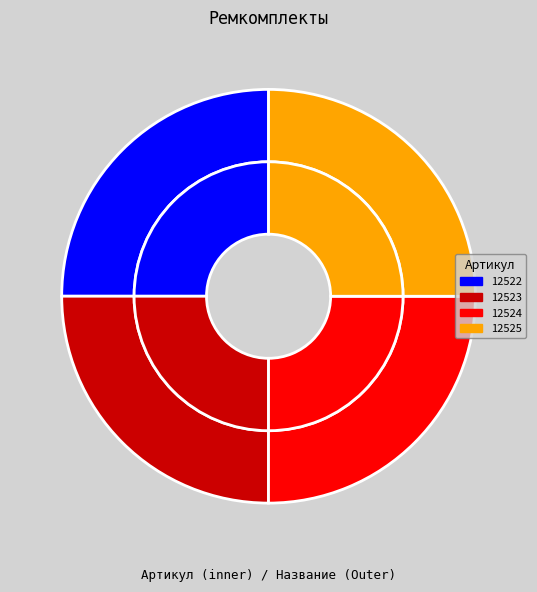

True or false: РК-JS330LC-160.110 accounts for 25% of the total.

True